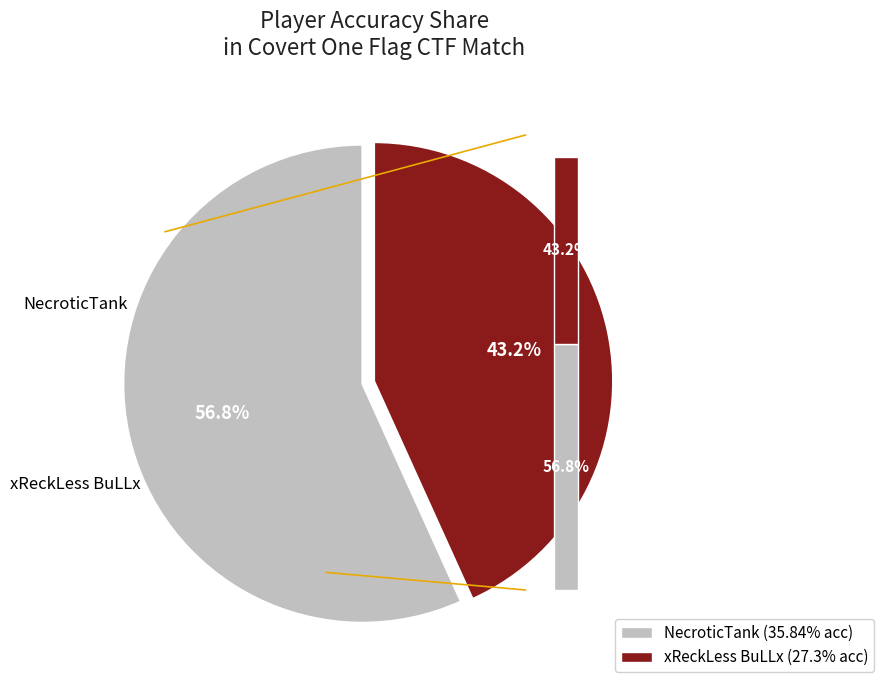

Combined, what portion of the pie is NecroticTank and xReckLess BuLLx?

100.0%